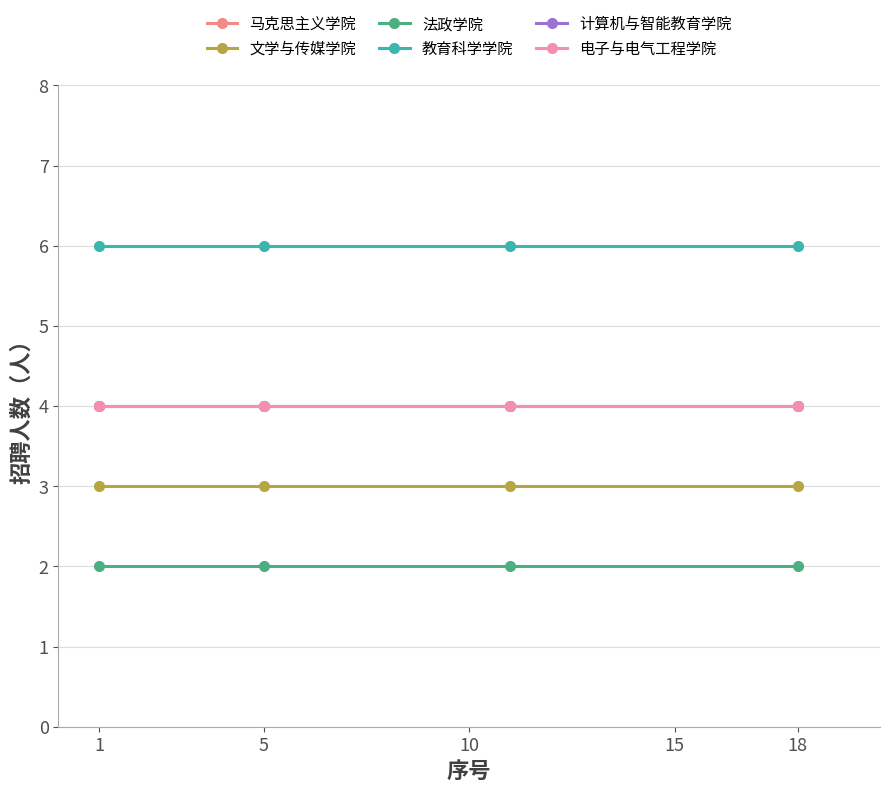

What is the sum of all 教育科学学院 values?

24